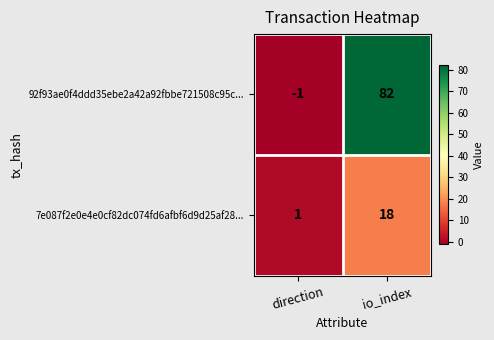

What is the total value across all series at io_index?

100